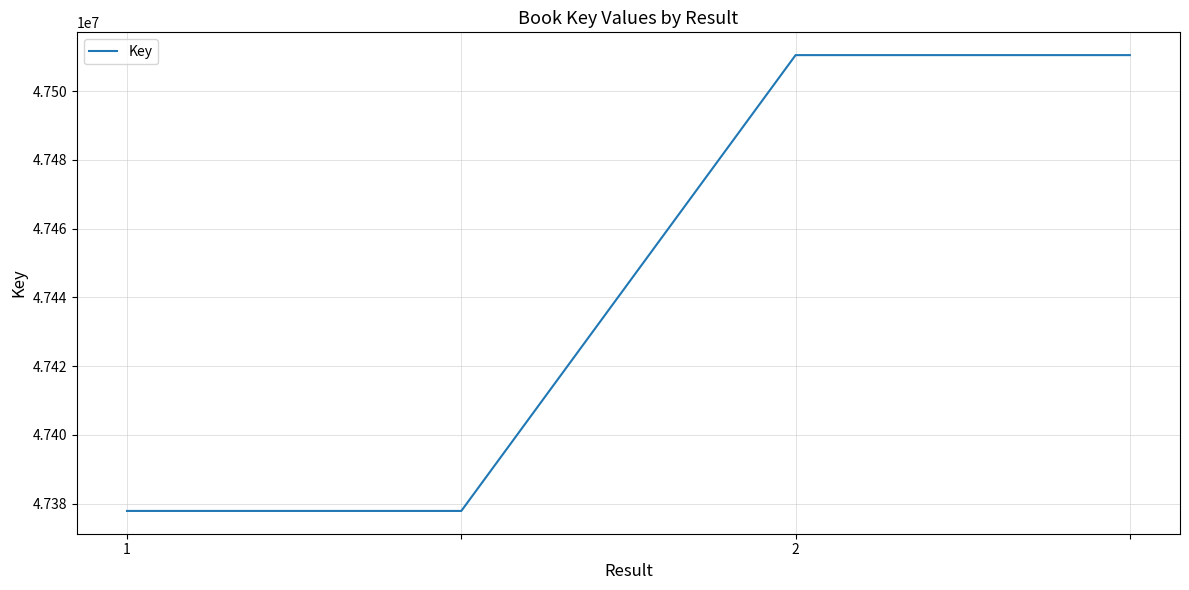

True or false: there are more than 2 points higher than both neighbors.

False